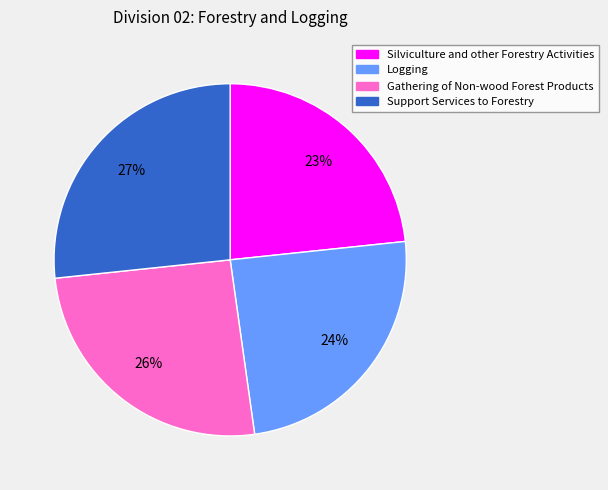

The Logging slice represents 24% of the pie. True or false?

True